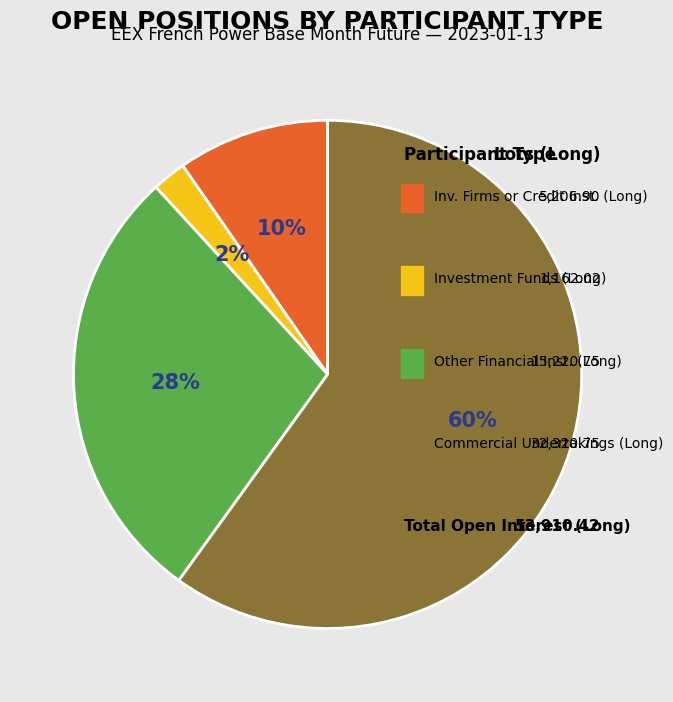

What is the largest slice in the pie chart?

Commercial Undertakings (Long)